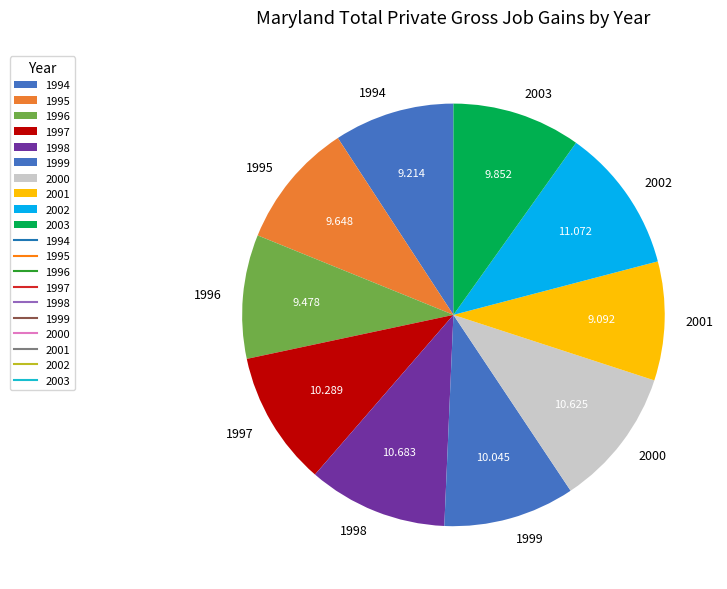

Is it true that 2003 is 10% of the pie?

True